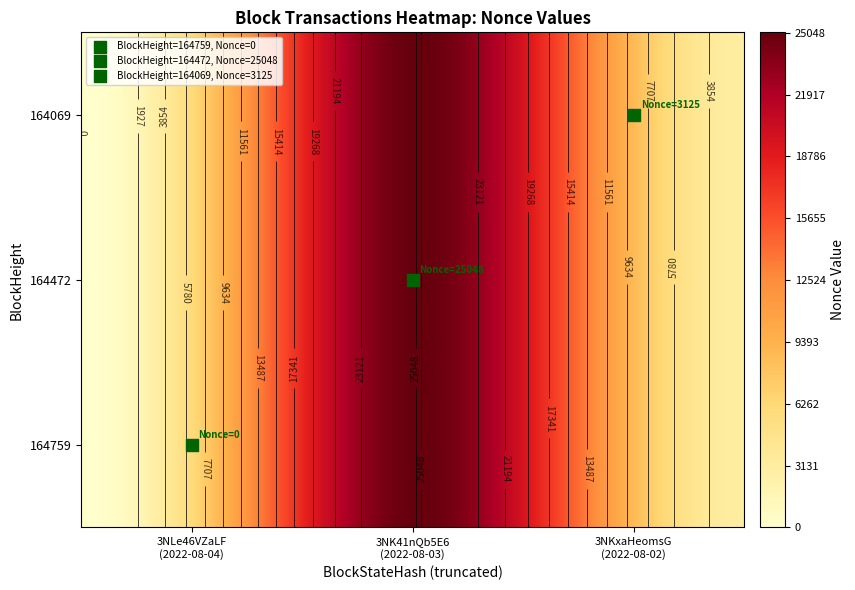

True or false: 164472 has a value of 10563 at 0.

False